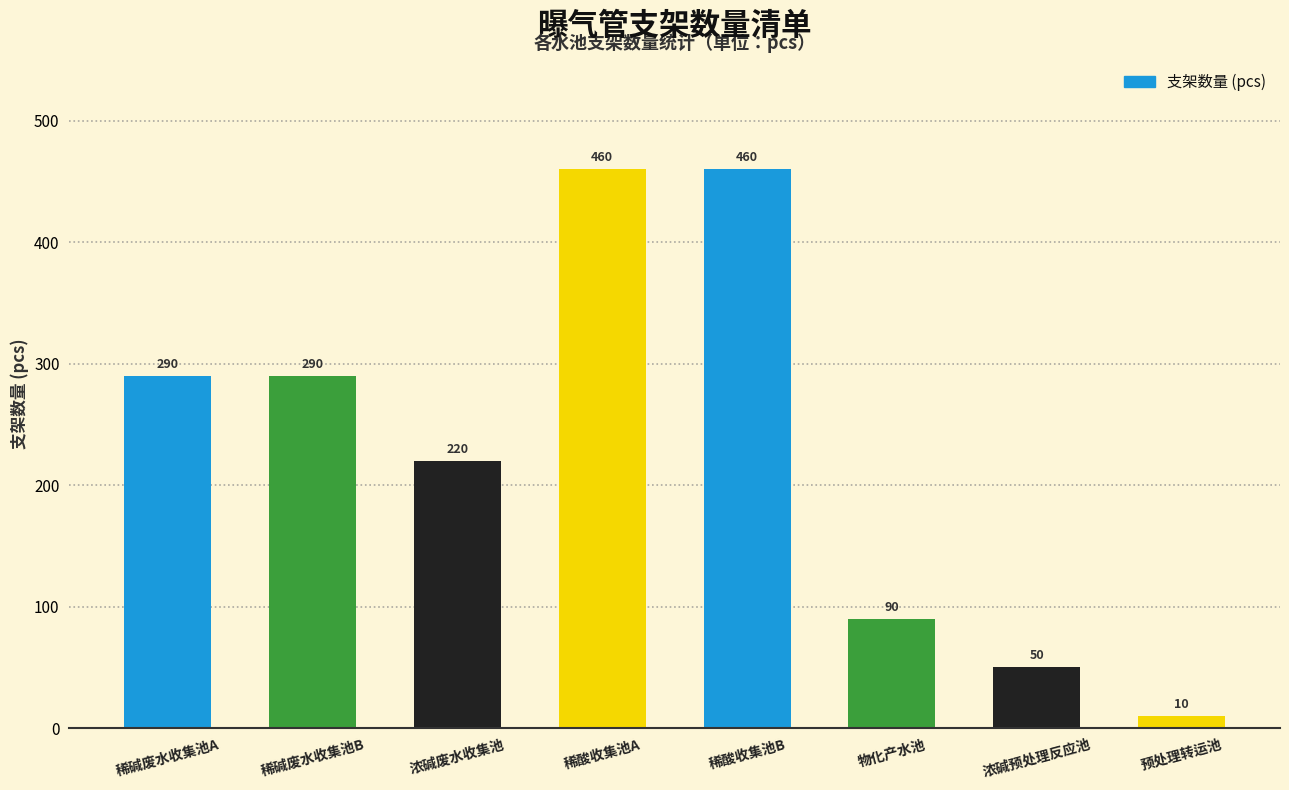

What is the change in value from 稀碱废水收集池B to 稀酸收集池B?

+170